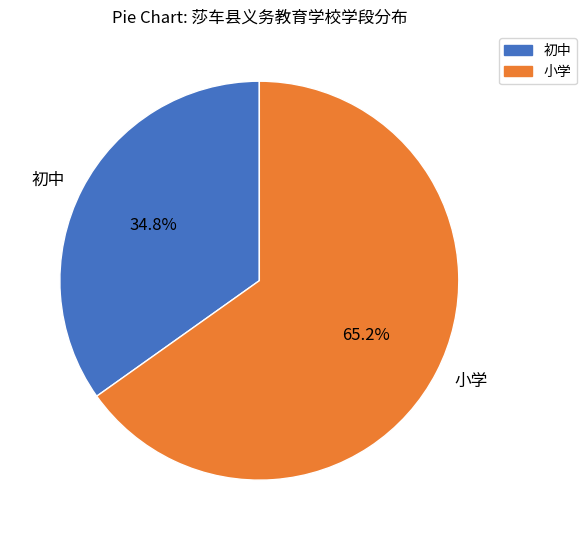

To the nearest percent, what portion does 初中 represent?

35%